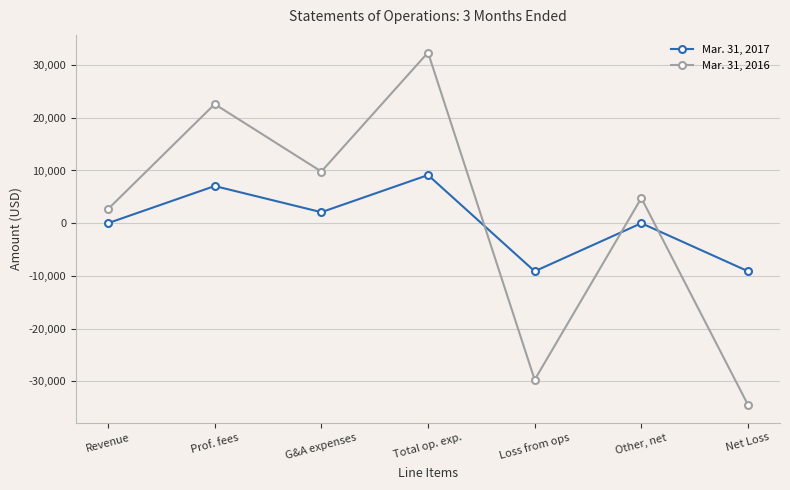

What is the label of the 4th point from the right?

Total op. exp.